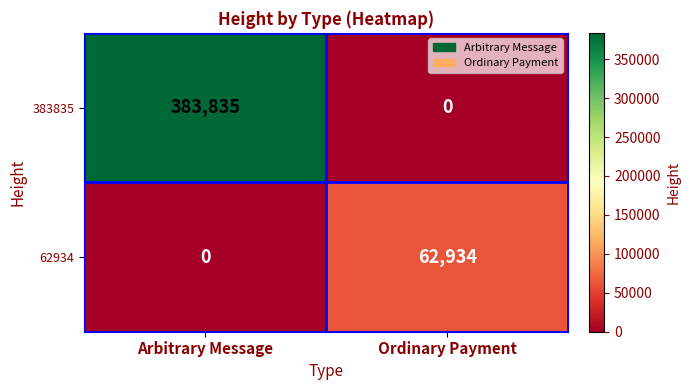

What is the greatest value displayed?

383835